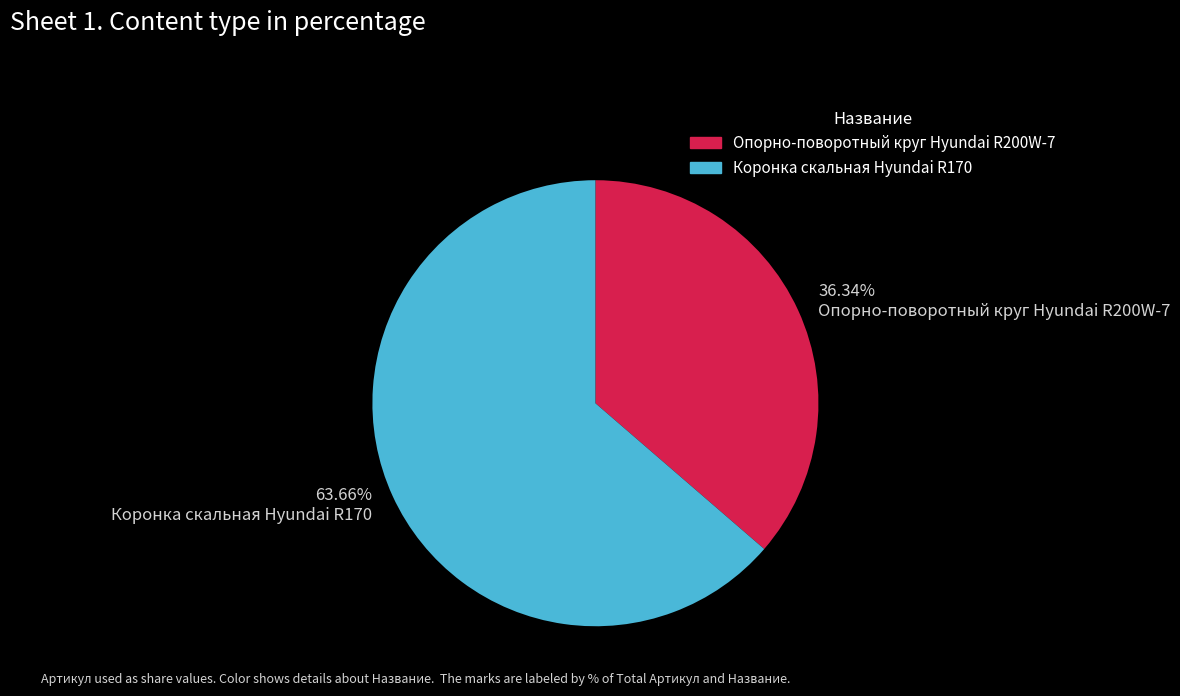

True or false: Коронка скальная Hyundai R170 accounts for 78% of the total.

False